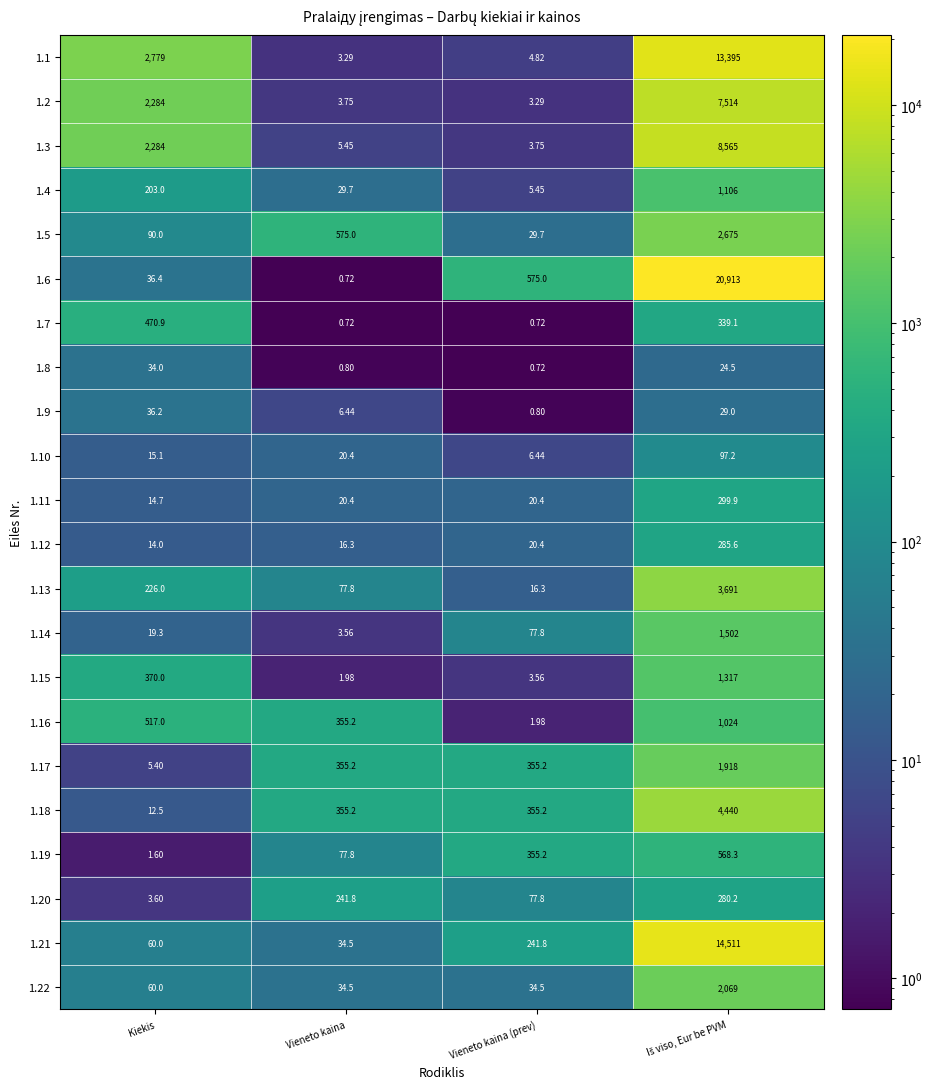

Where does the 1.19 series first go above 355?

Vieneto kaina (prev)